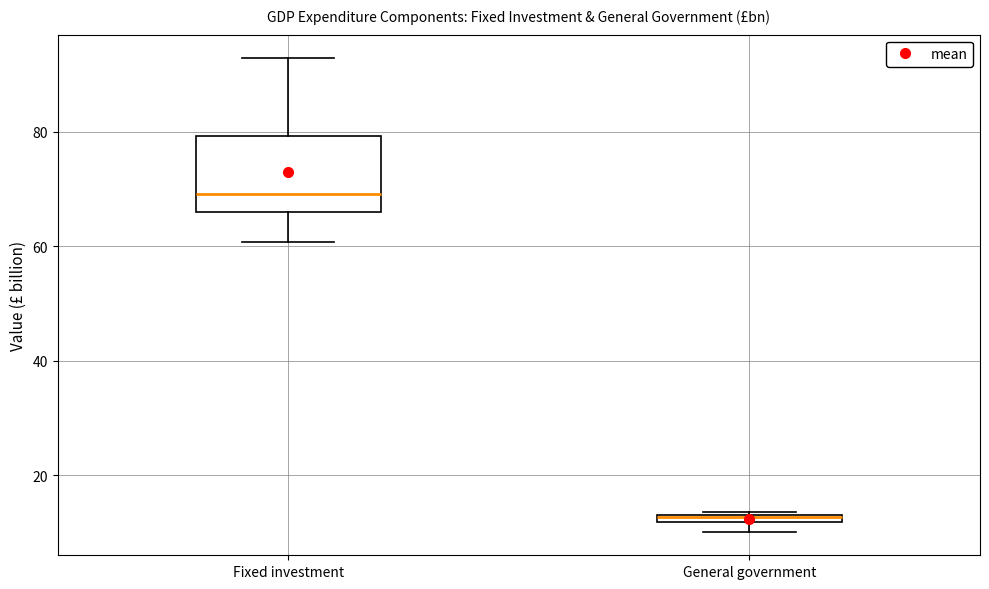

Comparing the boxes themselves (not the whiskers), which one is the tallest?

Fixed investment